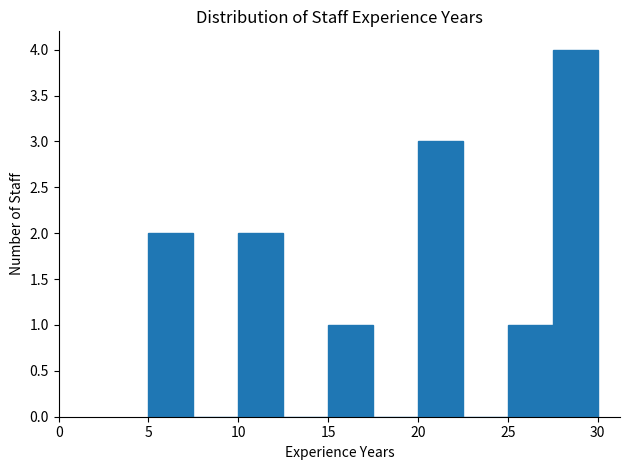

What is the height of the bar covering 15.0 to 17.5 on the x-axis? The values are not printed on the chart, so give them approximately, as read against the axis.

1